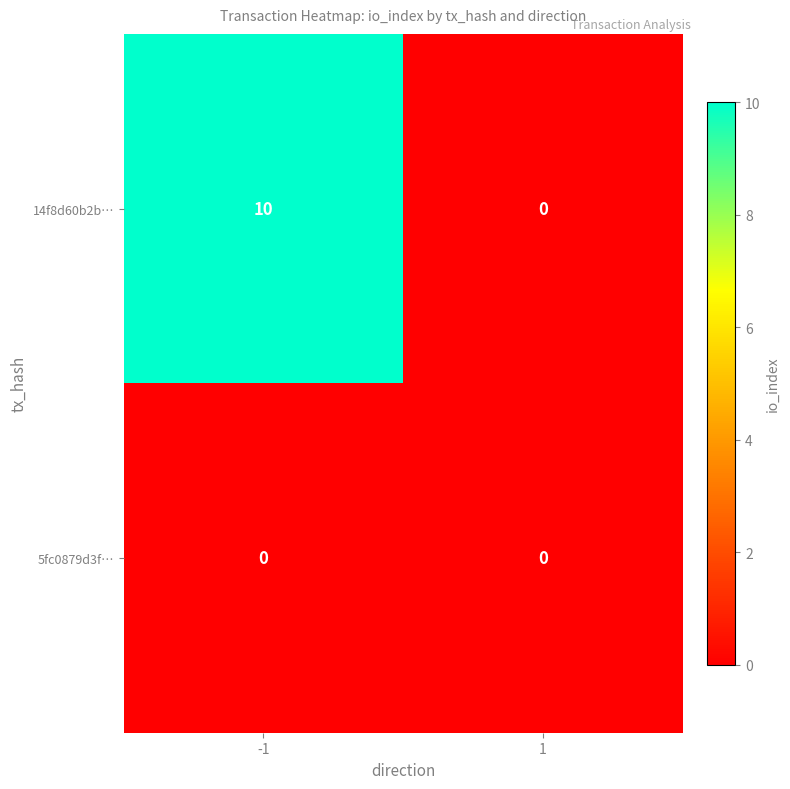

Is it true that 14f8d60b2b… equals 3 at 1?

False